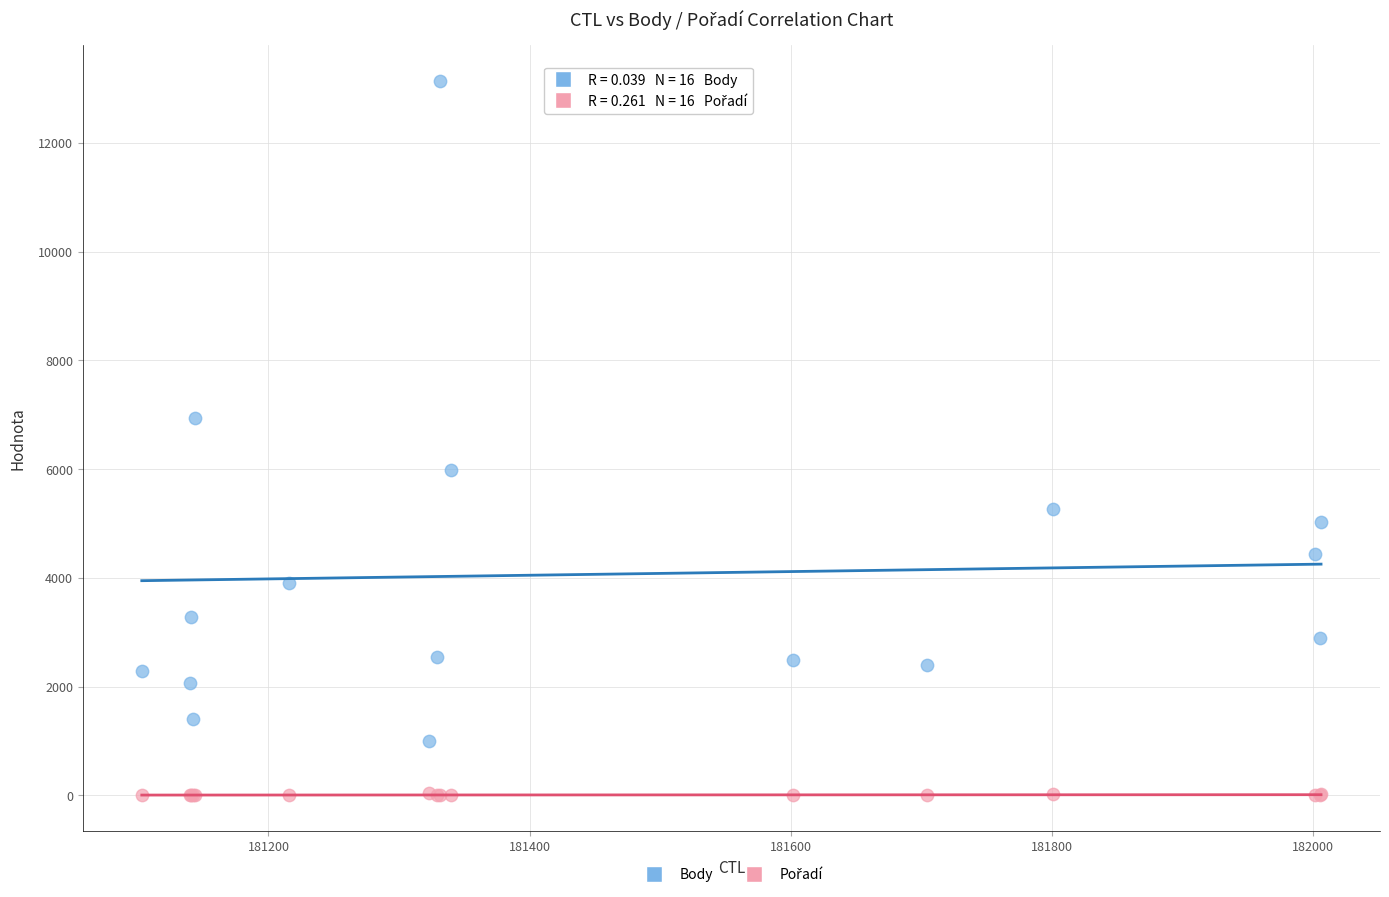

Which series has the widest spread of Y values?

Body